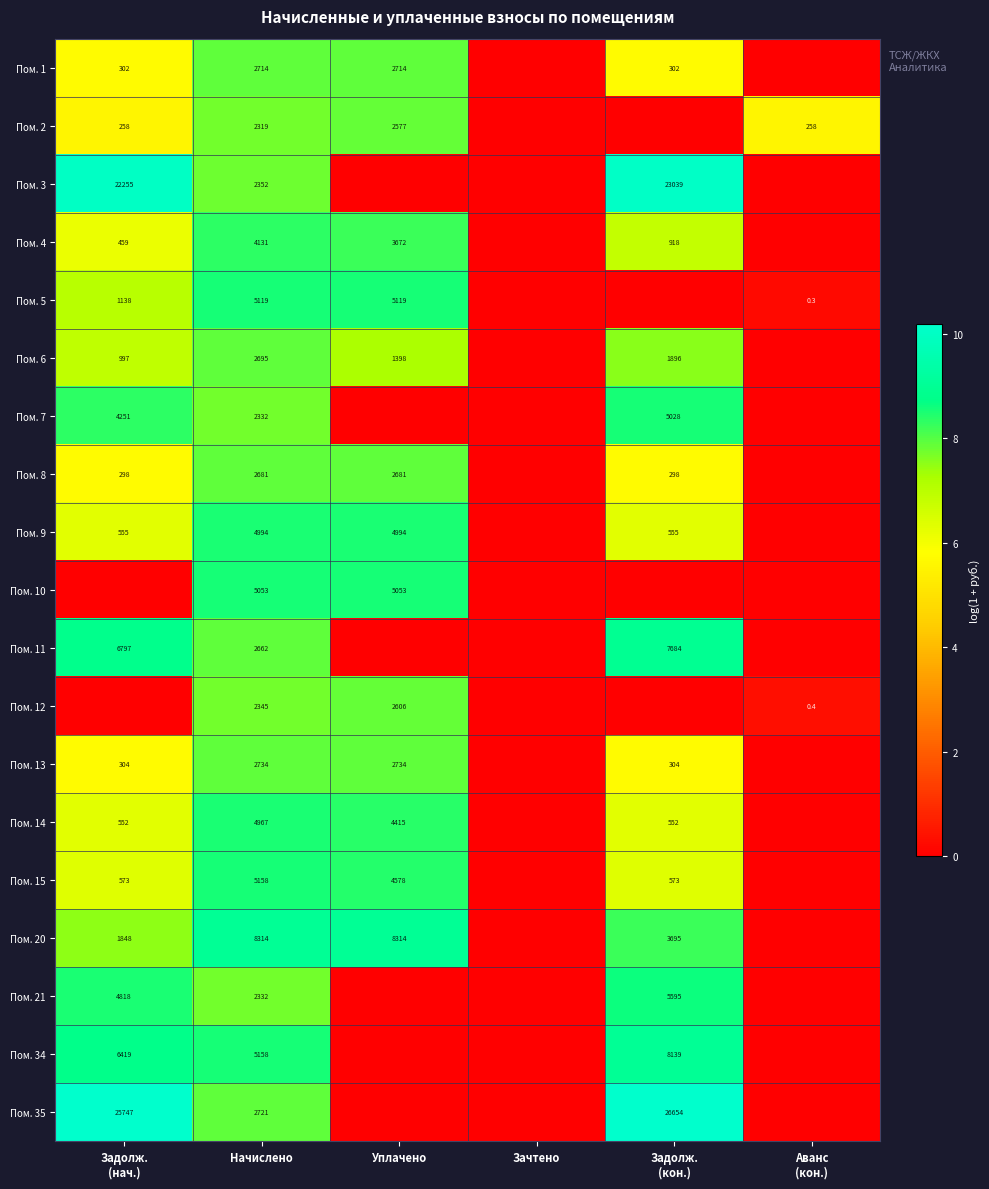

What is the difference between the highest and lowest values at Начислено?

5995.0